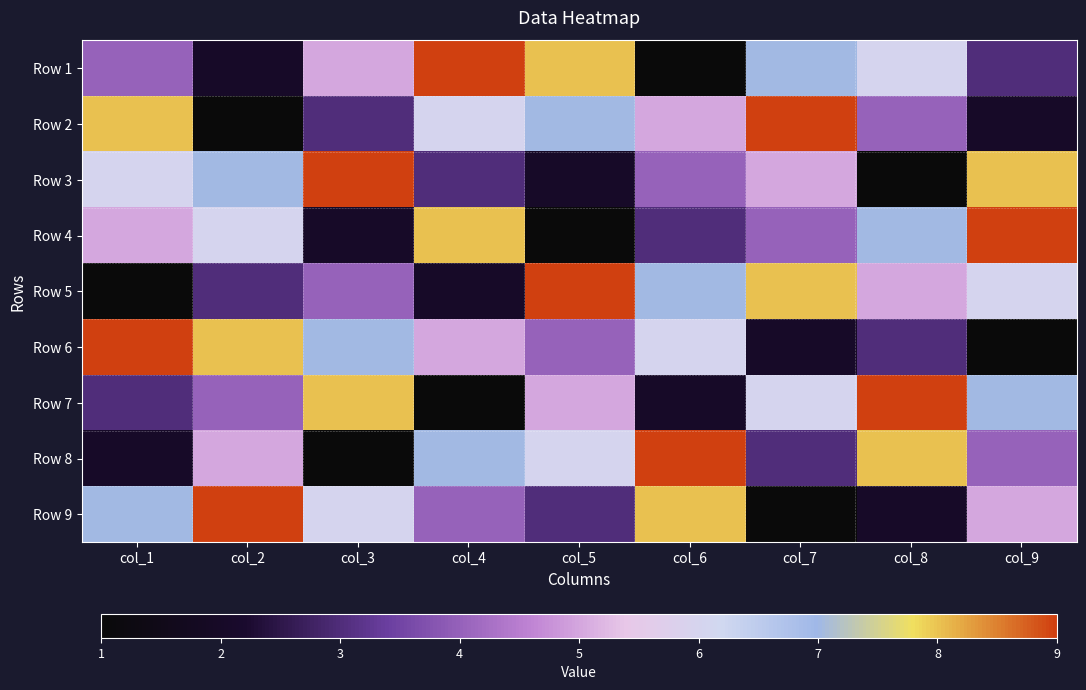

Reading right to left, transcribe all the data shown in this chart.

Row 1: col_9=3	col_8=6	col_7=7	col_6=1	col_5=8	col_4=9	col_3=5	col_2=2	col_1=4
Row 2: col_9=2	col_8=4	col_7=9	col_6=5	col_5=7	col_4=6	col_3=3	col_2=1	col_1=8
Row 3: col_9=8	col_8=1	col_7=5	col_6=4	col_5=2	col_4=3	col_3=9	col_2=7	col_1=6
Row 4: col_9=9	col_8=7	col_7=4	col_6=3	col_5=1	col_4=8	col_3=2	col_2=6	col_1=5
Row 5: col_9=6	col_8=5	col_7=8	col_6=7	col_5=9	col_4=2	col_3=4	col_2=3	col_1=1
Row 6: col_9=1	col_8=3	col_7=2	col_6=6	col_5=4	col_4=5	col_3=7	col_2=8	col_1=9
Row 7: col_9=7	col_8=9	col_7=6	col_6=2	col_5=5	col_4=1	col_3=8	col_2=4	col_1=3
Row 8: col_9=4	col_8=8	col_7=3	col_6=9	col_5=6	col_4=7	col_3=1	col_2=5	col_1=2
Row 9: col_9=5	col_8=2	col_7=1	col_6=8	col_5=3	col_4=4	col_3=6	col_2=9	col_1=7